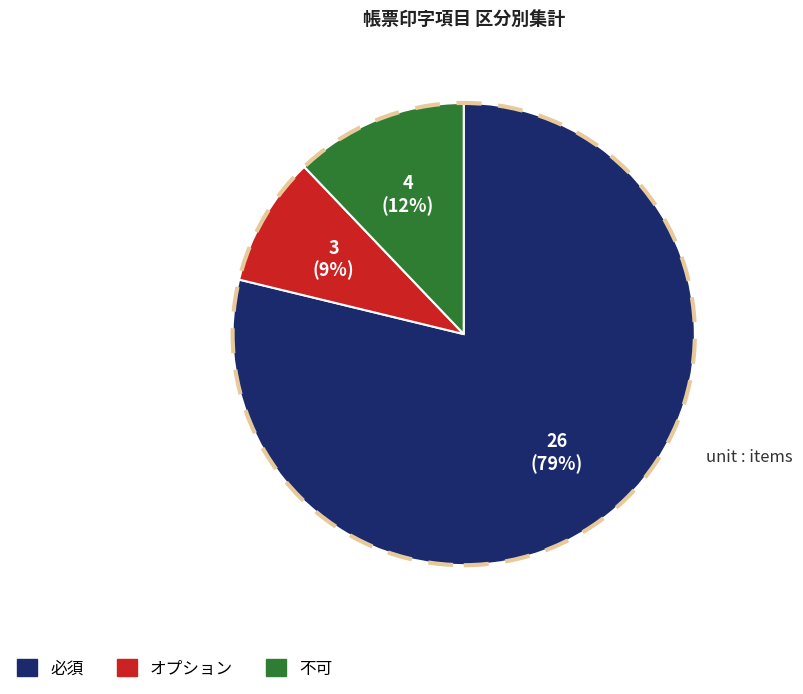

To the nearest percent, what is the difference between the 不可 and 必須 slice percentages?

67%